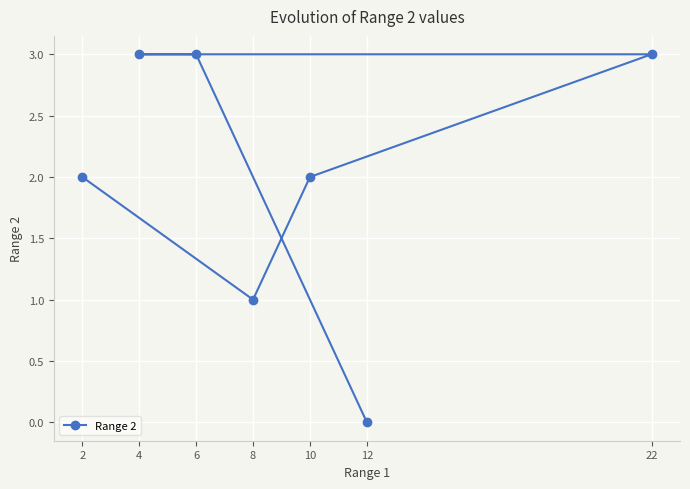

What is the approximate value at 4?

3